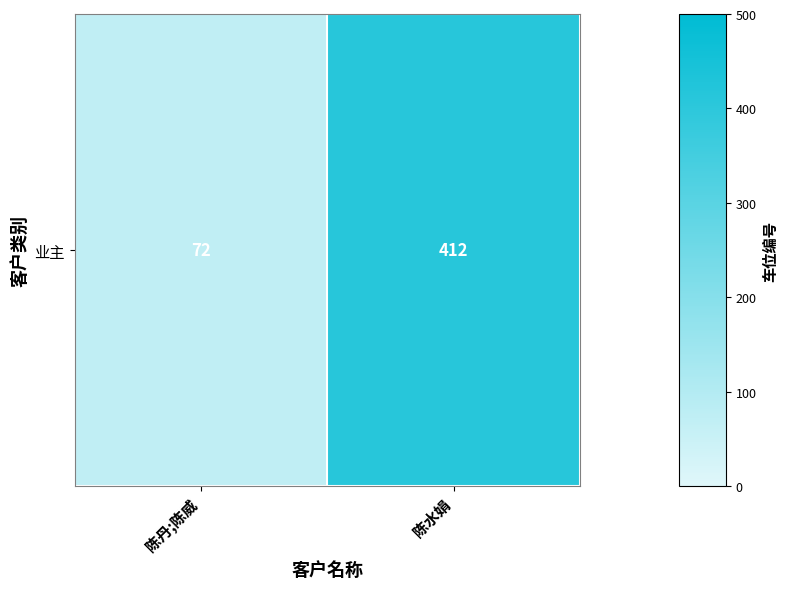

How many data points are less than 412?

1